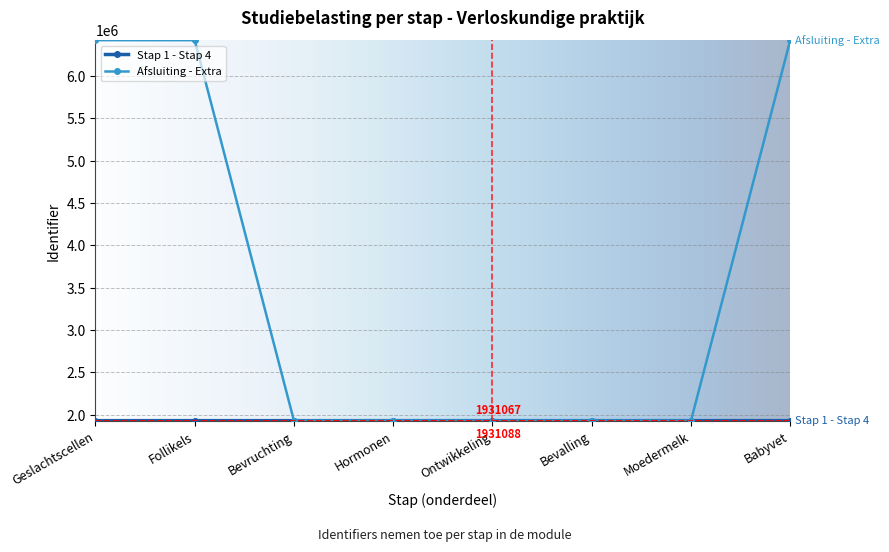

True or false: Afsluiting - Extra has more than 0 points higher than both neighbors.

True